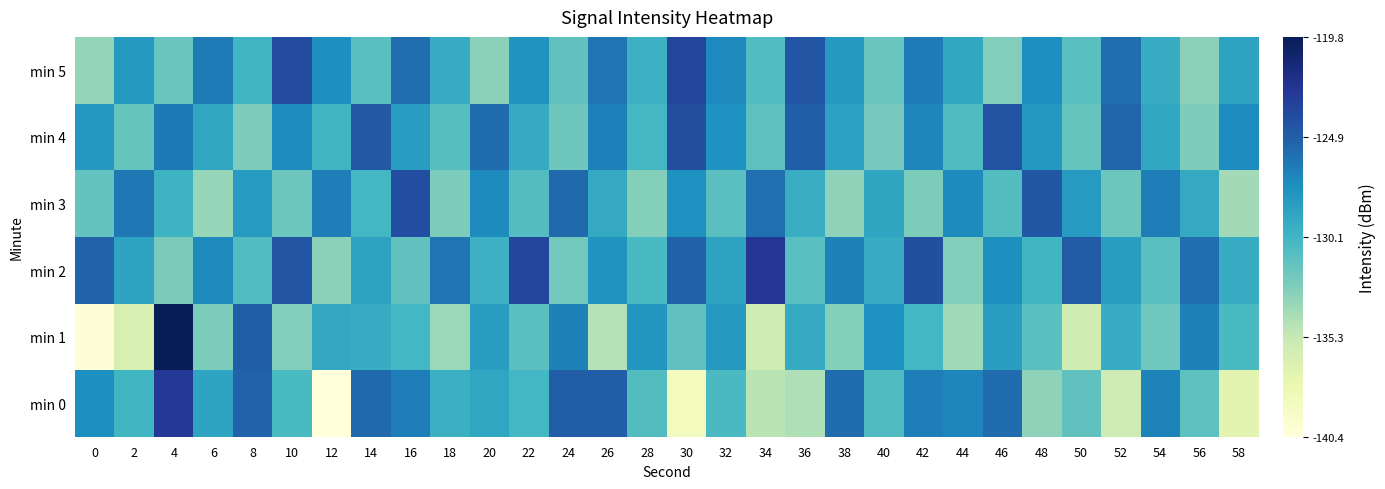

Reading left to right, list all the values displayed in this chart.

min 0: 0=12.9	2=10.3	4=17.7	6=11.6	8=15.2	10=9.9	12=0.0	14=14.9	16=13.9	18=10.7	20=11.5	22=10.2	24=15.5	26=15.5	28=9.5	30=1.8	32=9.9	34=5.6	36=6.0	38=14.7	40=9.7	42=13.8	44=13.5	46=14.7	48=7.2	50=9.0	52=4.7	54=13.6	56=9.1	58=3.3
min 1: 0=0.3	2=4.0	4=20.7	6=7.9	8=15.4	10=7.7	12=11.2	14=11.0	16=10.2	18=6.8	20=12.0	22=9.2	24=13.6	26=5.9	28=12.5	30=9.0	32=12.3	34=4.8	36=11.1	38=7.5	40=12.9	42=10.2	44=6.5	46=12.0	48=9.3	50=4.6	52=11.0	54=8.3	56=13.7	58=10.0
min 2: 0=15.2	2=11.5	4=8.0	6=13.3	8=9.6	10=16.0	12=7.3	14=11.6	16=9.0	18=14.3	20=10.6	22=17.0	24=8.3	26=12.6	28=10.0	30=15.3	32=11.6	34=18.0	36=9.3	38=13.6	40=11.0	42=16.3	44=7.6	46=13.0	48=10.3	50=15.6	52=12.0	54=9.3	56=14.6	58=11.0
min 3: 0=8.9	2=14.2	4=10.5	6=6.9	8=12.2	10=8.5	12=13.9	14=10.2	16=16.5	18=7.9	20=13.2	22=9.5	24=14.9	26=11.2	28=7.5	30=12.9	32=9.2	34=14.5	36=10.9	38=7.2	40=11.5	42=7.9	44=13.2	46=9.5	48=15.9	50=12.2	52=8.5	54=13.9	56=11.2	58=6.5
min 4: 0=12.4	2=8.8	4=14.1	6=11.4	8=7.8	10=13.1	12=10.4	14=15.8	16=12.1	18=9.4	20=14.8	22=11.1	24=8.4	26=13.8	28=10.1	30=16.4	32=12.8	34=9.1	36=15.4	38=11.8	40=8.1	42=13.4	44=9.8	46=16.1	48=12.4	50=8.8	52=15.1	54=11.4	56=7.8	58=13.1
min 5: 0=7.0	2=12.3	4=8.6	6=14.0	8=10.3	10=16.6	12=13.0	14=9.3	16=14.6	18=11.0	20=7.3	22=12.6	24=9.0	26=14.3	28=10.6	30=17.0	32=13.3	34=9.6	36=16.0	38=12.3	40=8.6	42=14.0	44=11.3	46=7.6	48=13.0	50=9.3	52=14.6	54=11.0	56=7.3	58=11.6